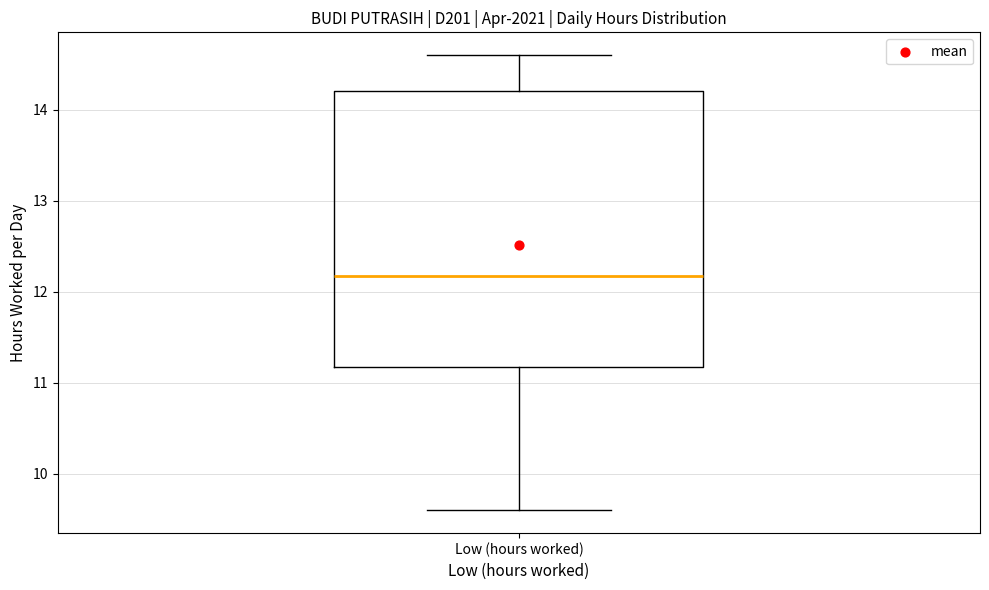

Read this box plot against the y-axis: the position of the median line, the range covered by the box, and the ends of both whiskers. The values are not printed on the chart, so give them approximately, as read against the axis.

median 12.2, box 11.2 to 14.2, whiskers 9.6 to 14.6